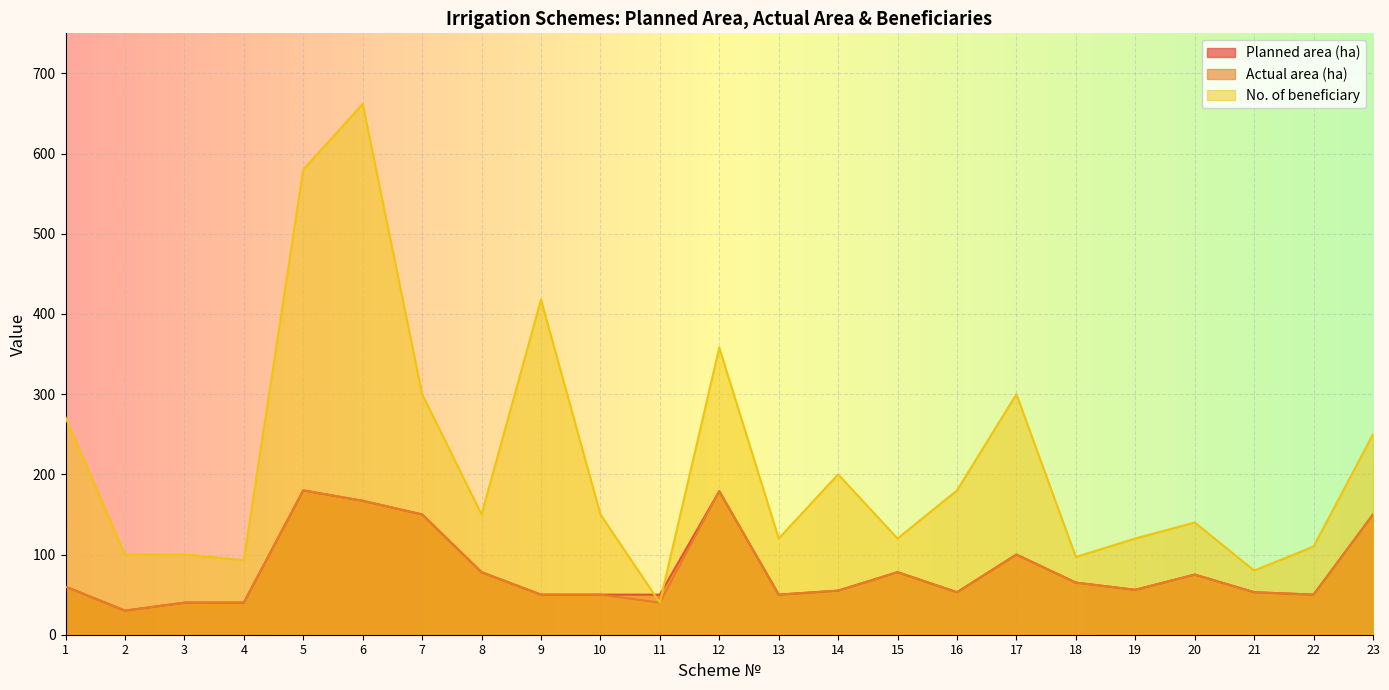

How many lines are shown in the chart?

3